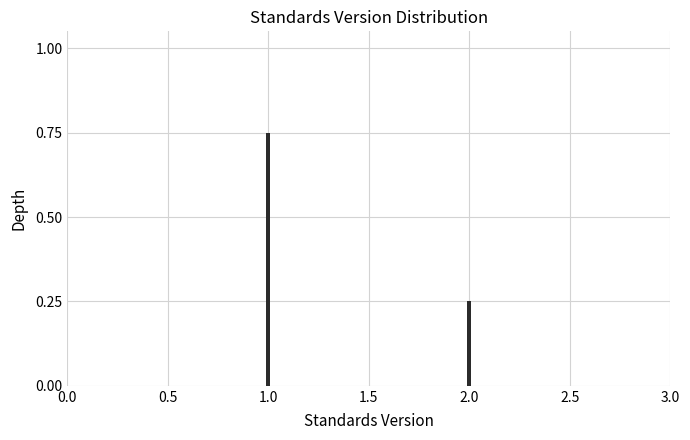

Where is the data nearest to the value 0?

2.0